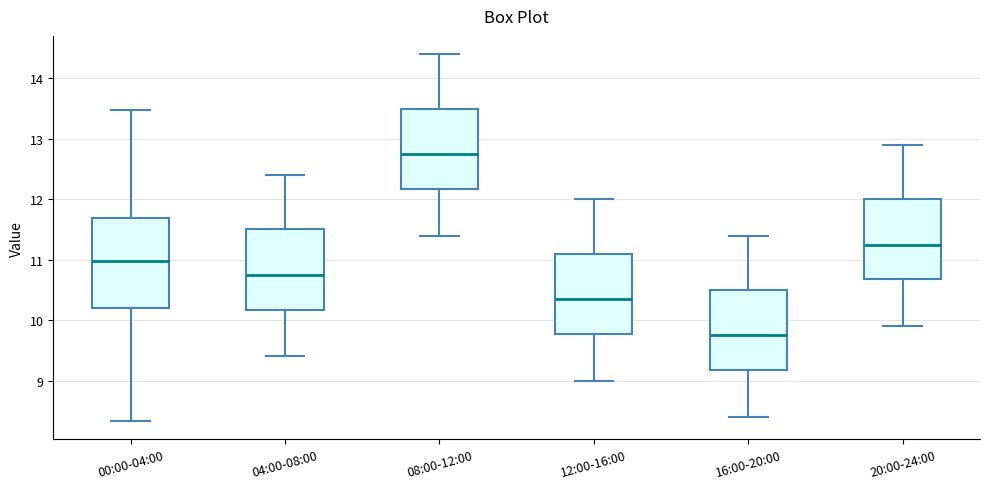

Which box is the tallest, from its lower edge to its upper edge?

00:00-04:00